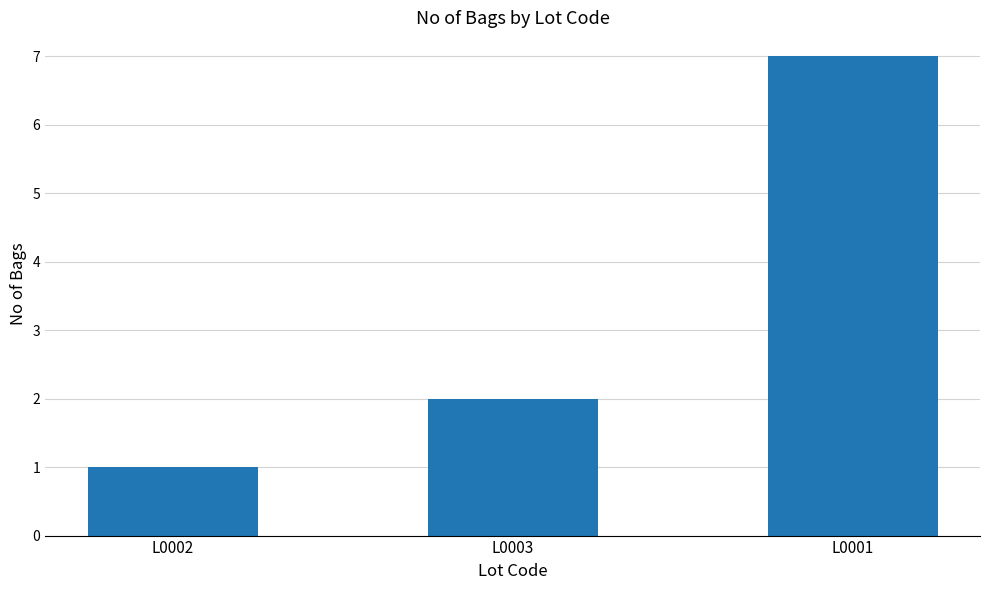

How many distinct data groups are displayed?

1